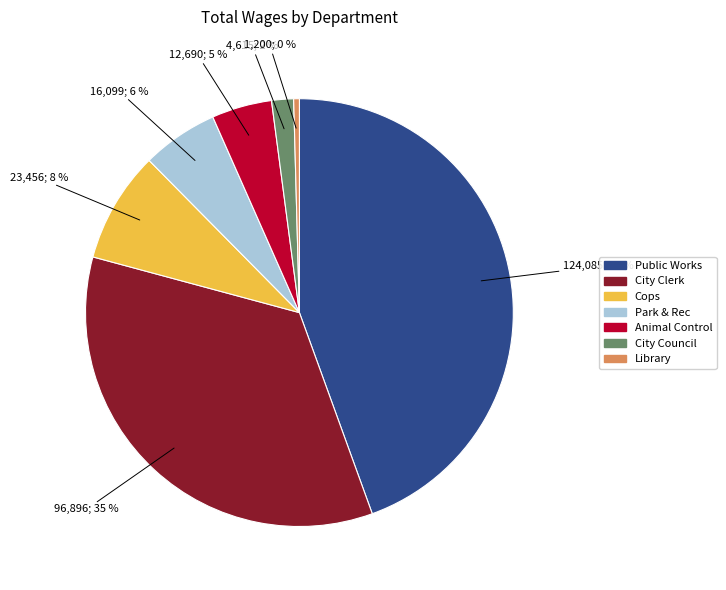

Between Animal Control and City Council, which is larger?

Animal Control